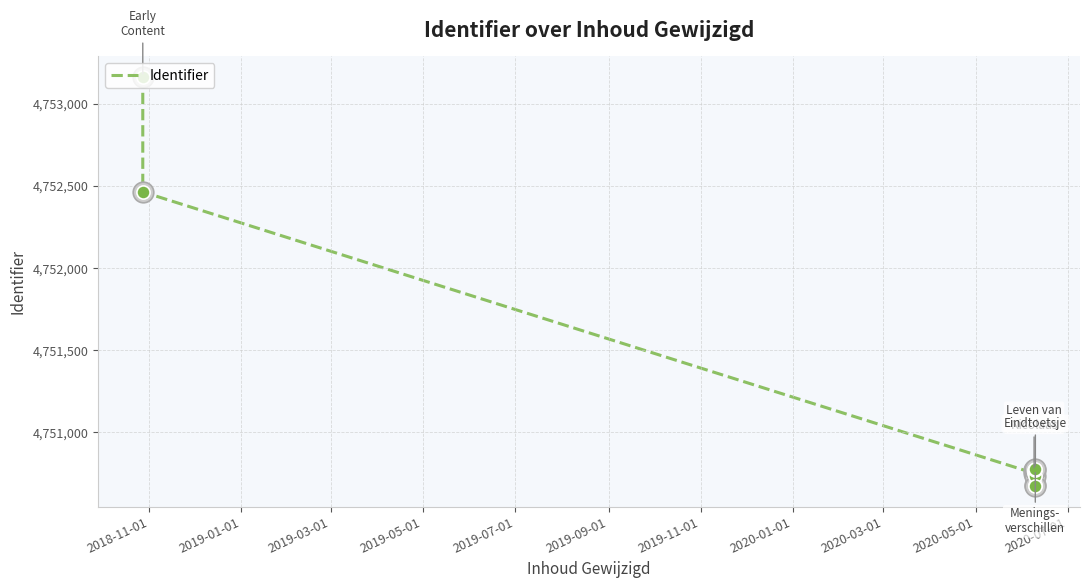

Approximately how many times larger is the value at 2020-01-01 compared to 2019-09-01?

1.0